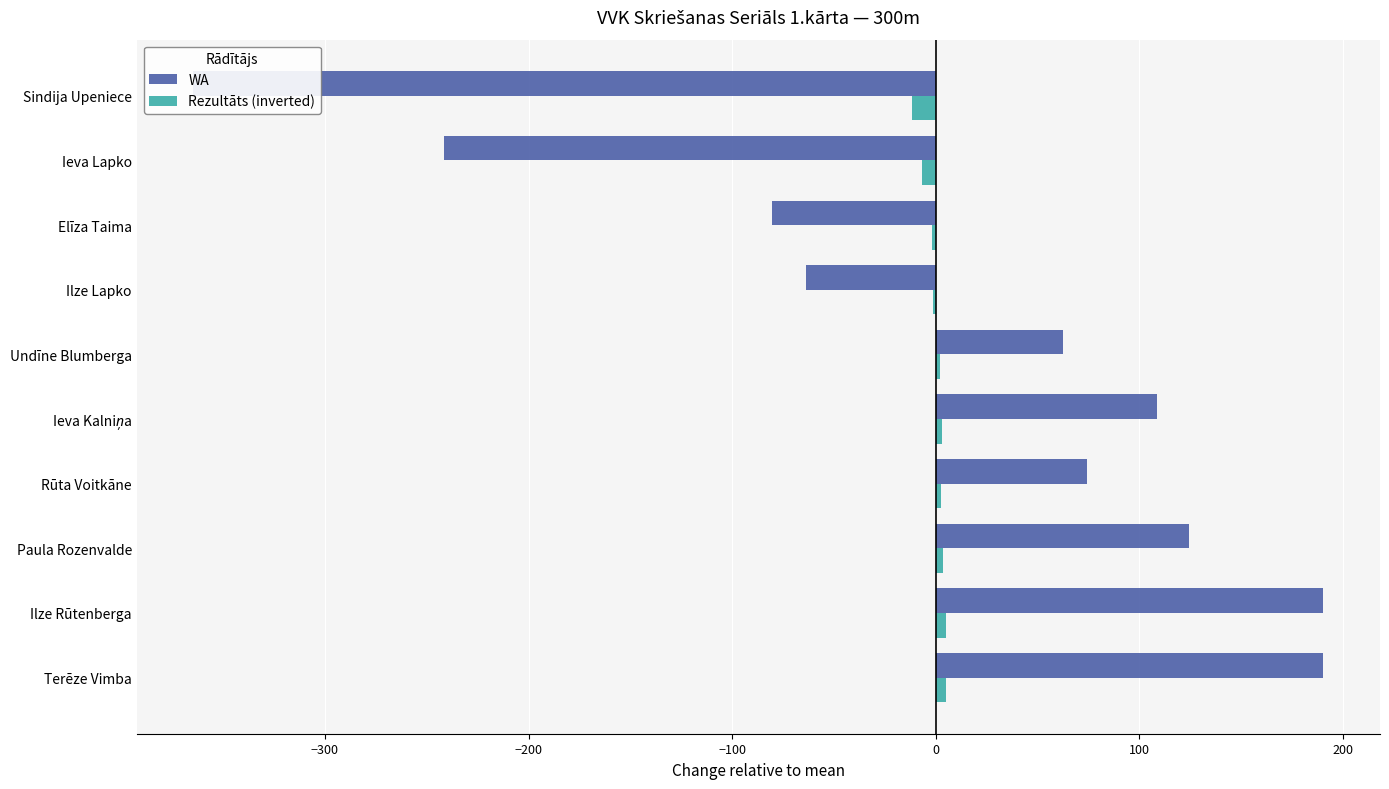

Between Rūta Voitkāne and Ilze Rūtenberga, which is larger?

Ilze Rūtenberga